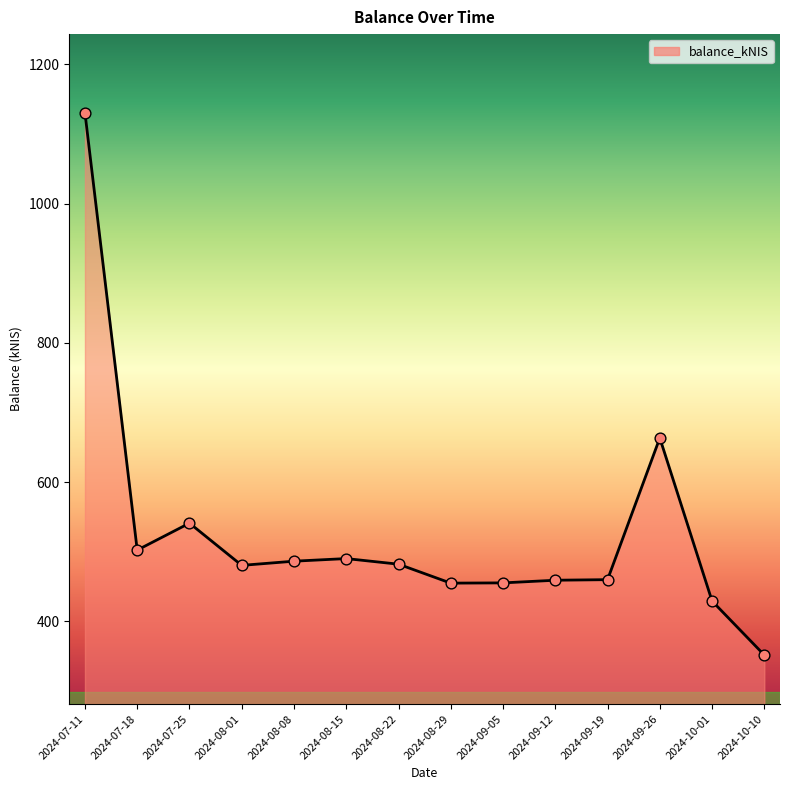

Which has a higher value, 2024-08-01 or 2024-07-18?

2024-07-18